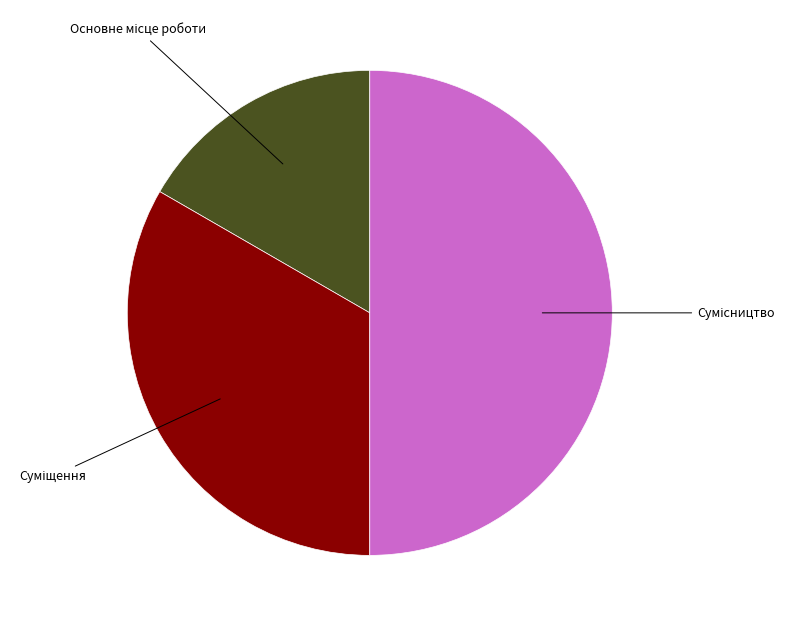

How many slices are in this pie chart?

3